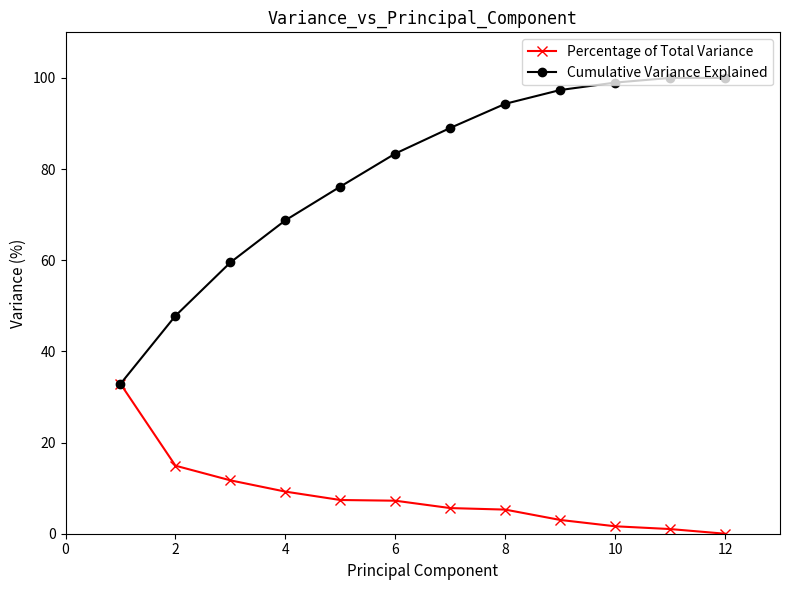

What is the value of the Cumulative Variance Explained point at the 7th from the left?

89.0